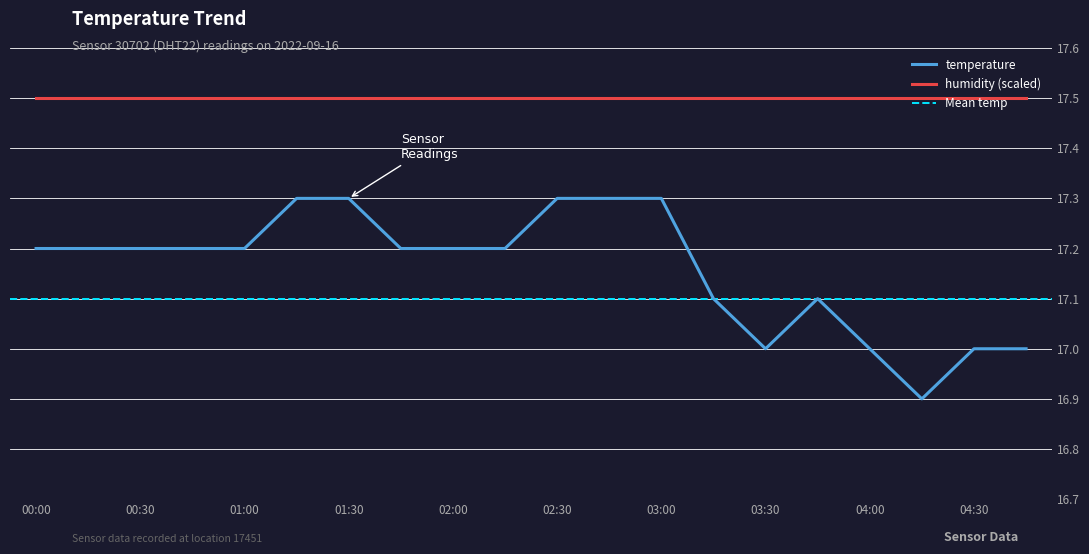

The chart shows a value of 17.2 at 00:15. True or false?

True